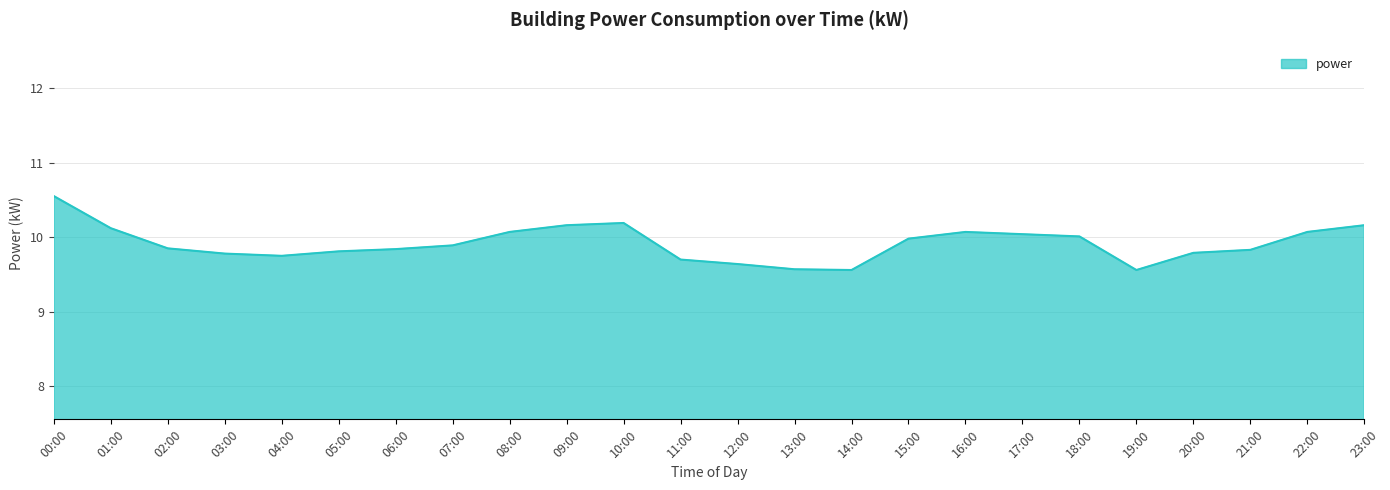

Approximately how many times larger is the value at 08:00 compared to 09:00?

1.0